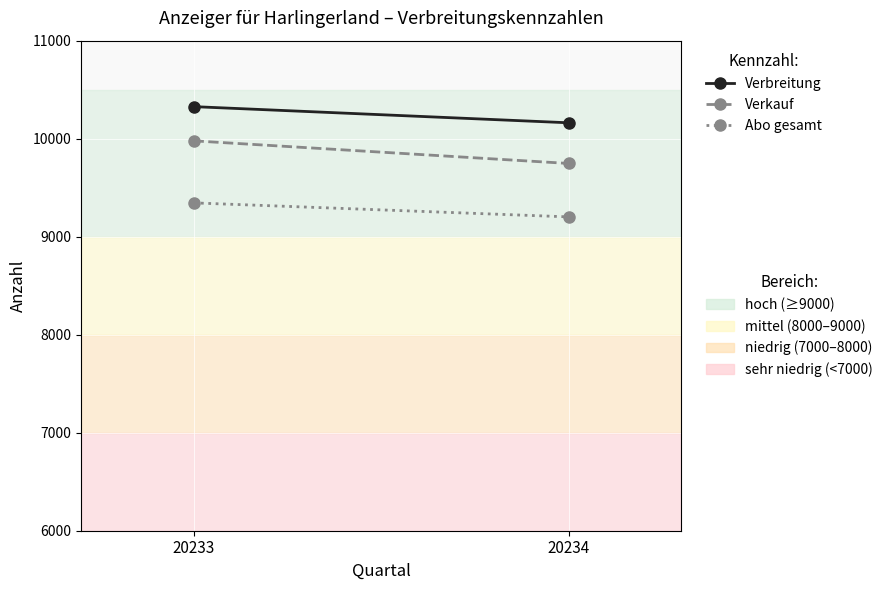

True or false: Verkauf has a value of 9978 at 20233.

True